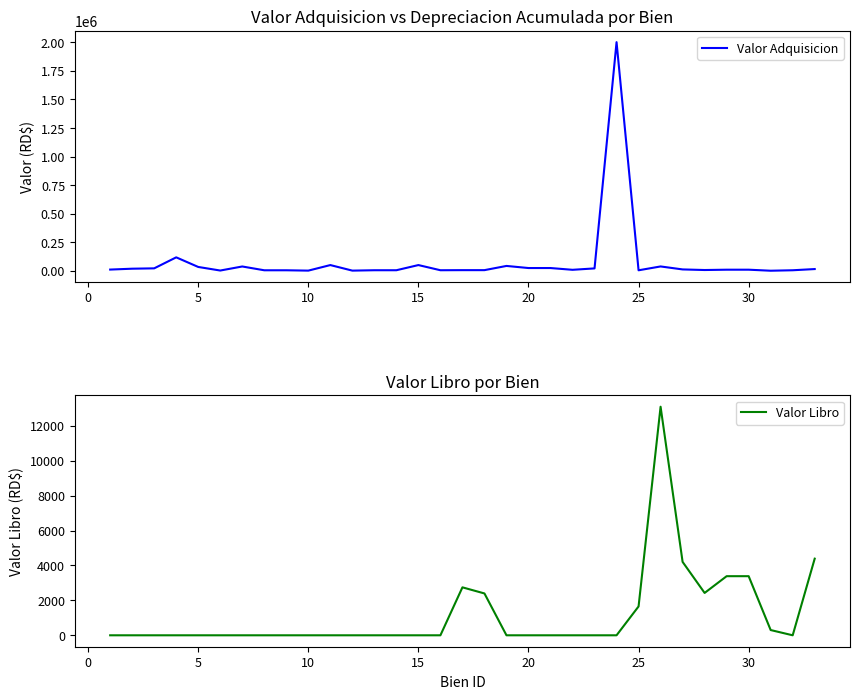

What is the difference between the second highest and minimum values in the Valor Libro series?

4390.0